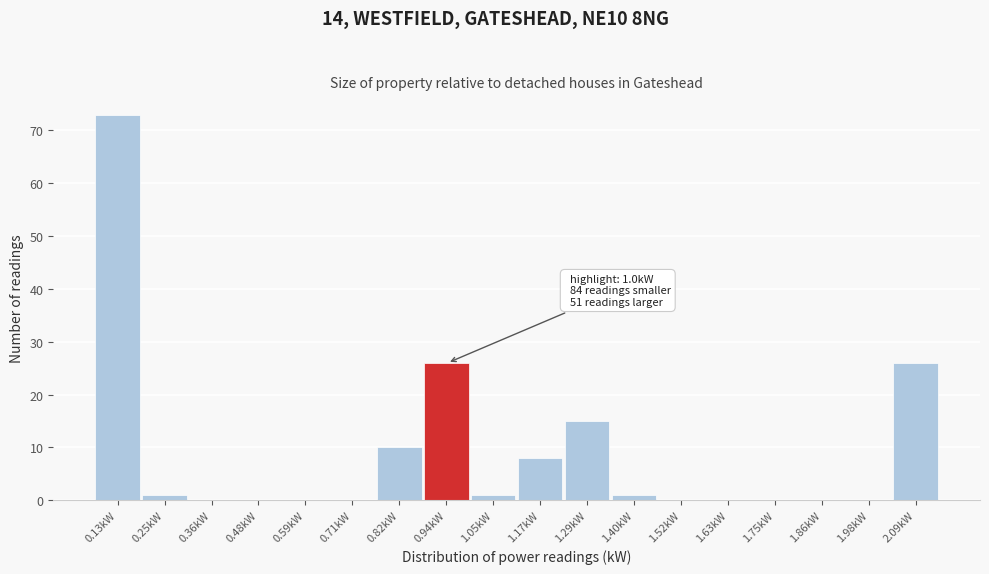

Reading right to left, extract all data points from this chart.

2.09kW=26	1.98kW=0	1.86kW=0	1.75kW=0	1.63kW=0	1.52kW=0	1.40kW=1	1.29kW=15	1.17kW=8	1.05kW=1	0.94kW=26	0.82kW=10	0.71kW=0	0.59kW=0	0.48kW=0	0.36kW=0	0.25kW=1	0.13kW=73